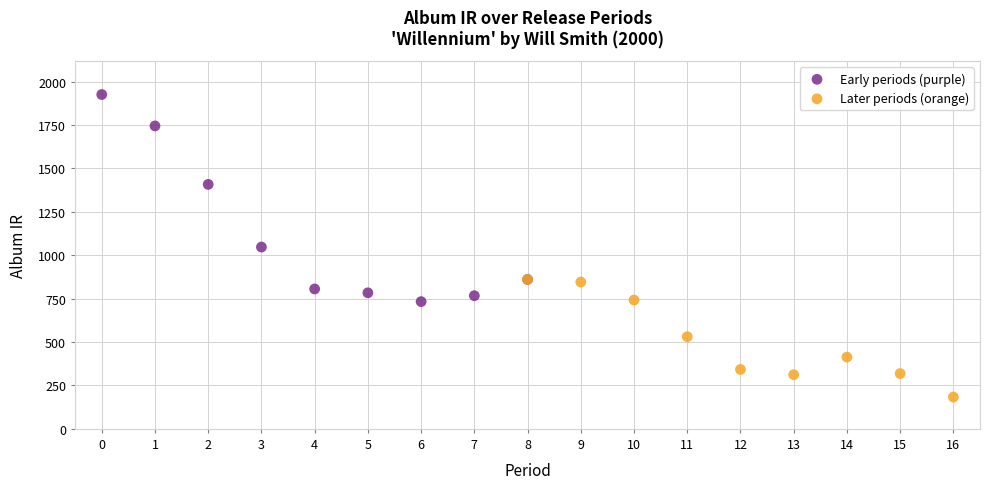

Which series contains the lowest Y value?

Later periods (orange)